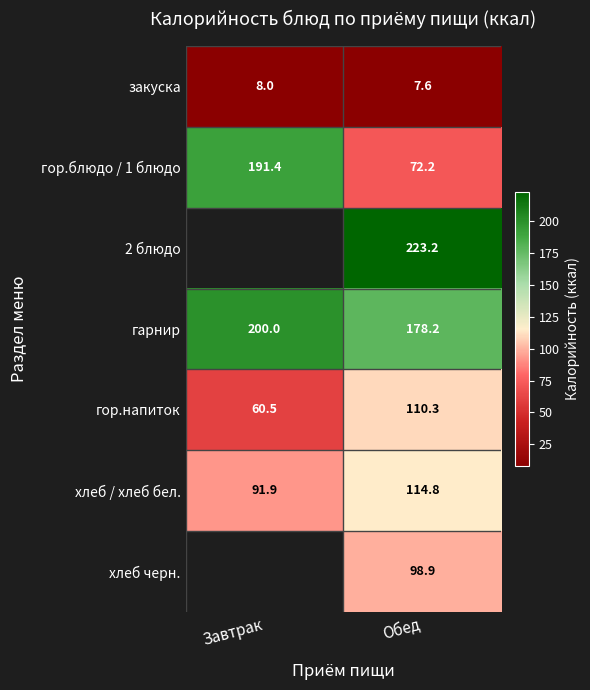

How many distinct data groups are displayed?

7